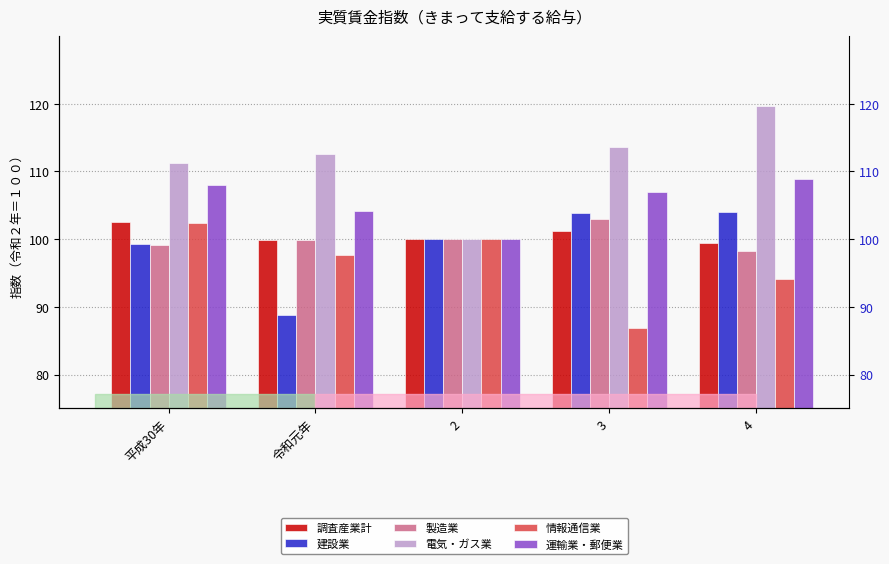

At which label is 電気・ガス業 closest to 109?

平成30年